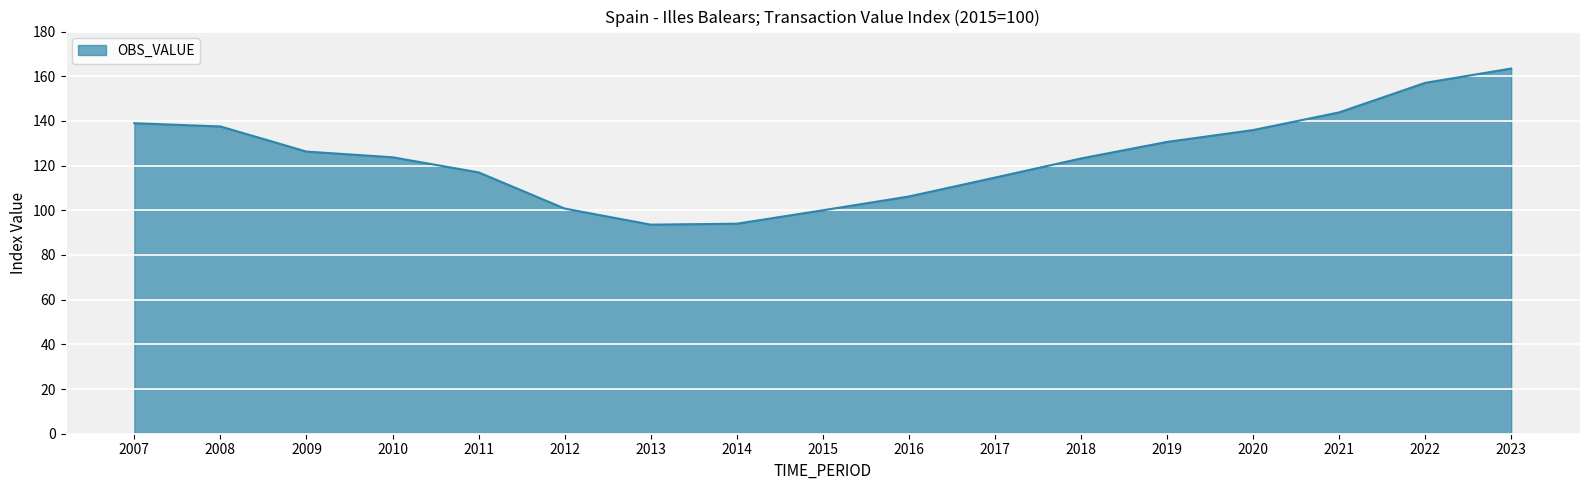

What is the sum of the values at 2023 and 2021?

307.2